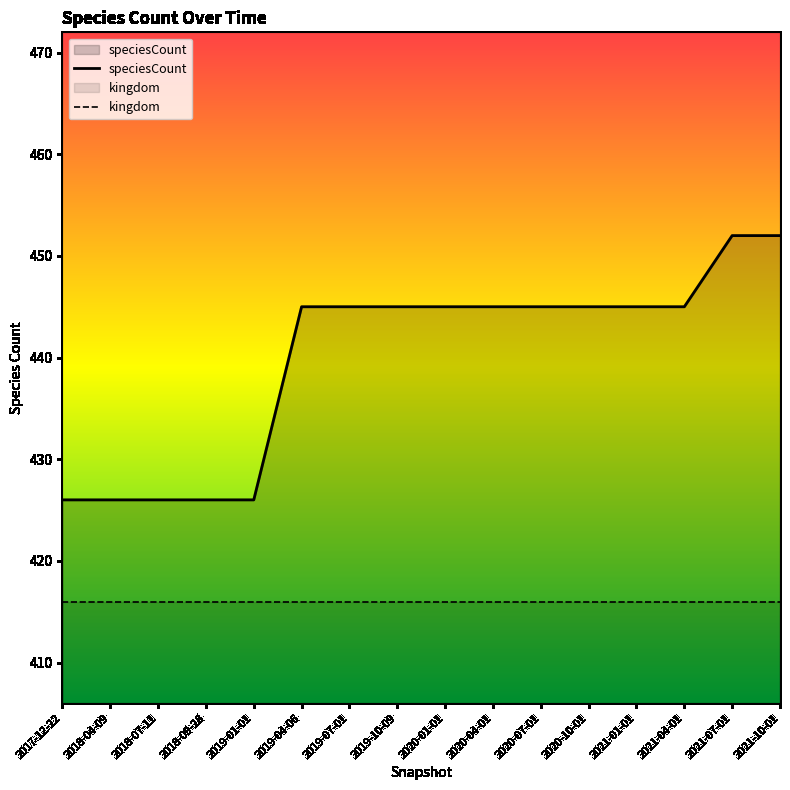

At which label is kingdom closest to 416?

2017-12-22